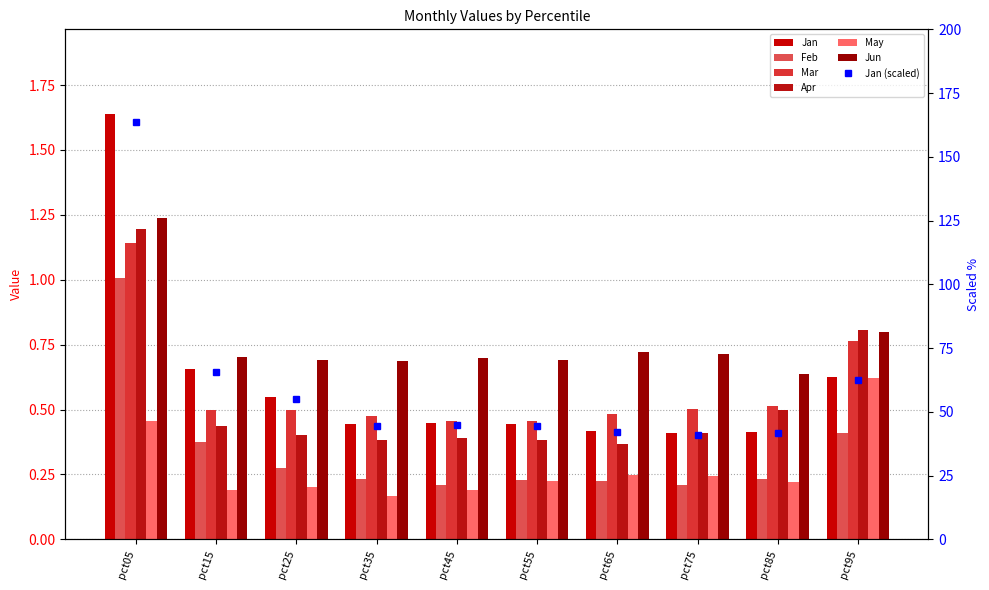

Which label corresponds to the largest value in the chart?

pct05